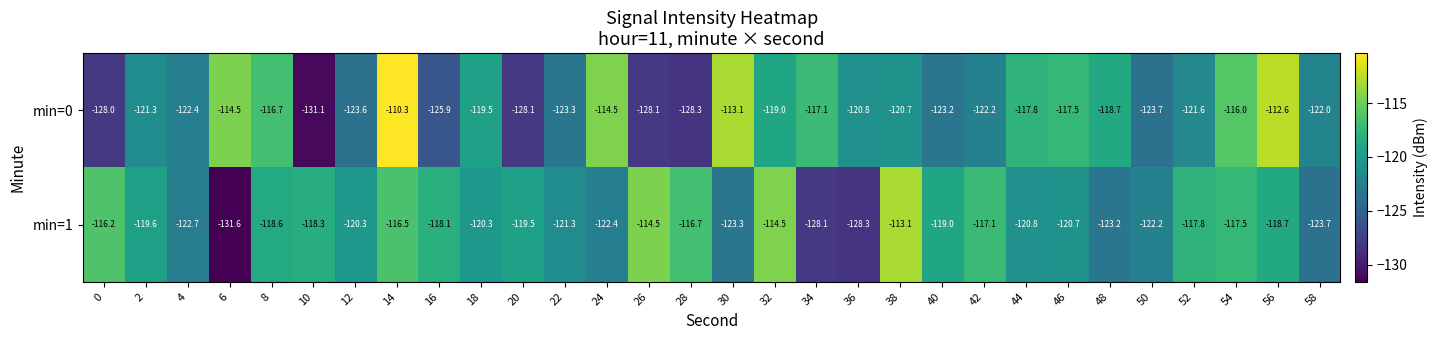

How many data points in min=0 are above -120?

13